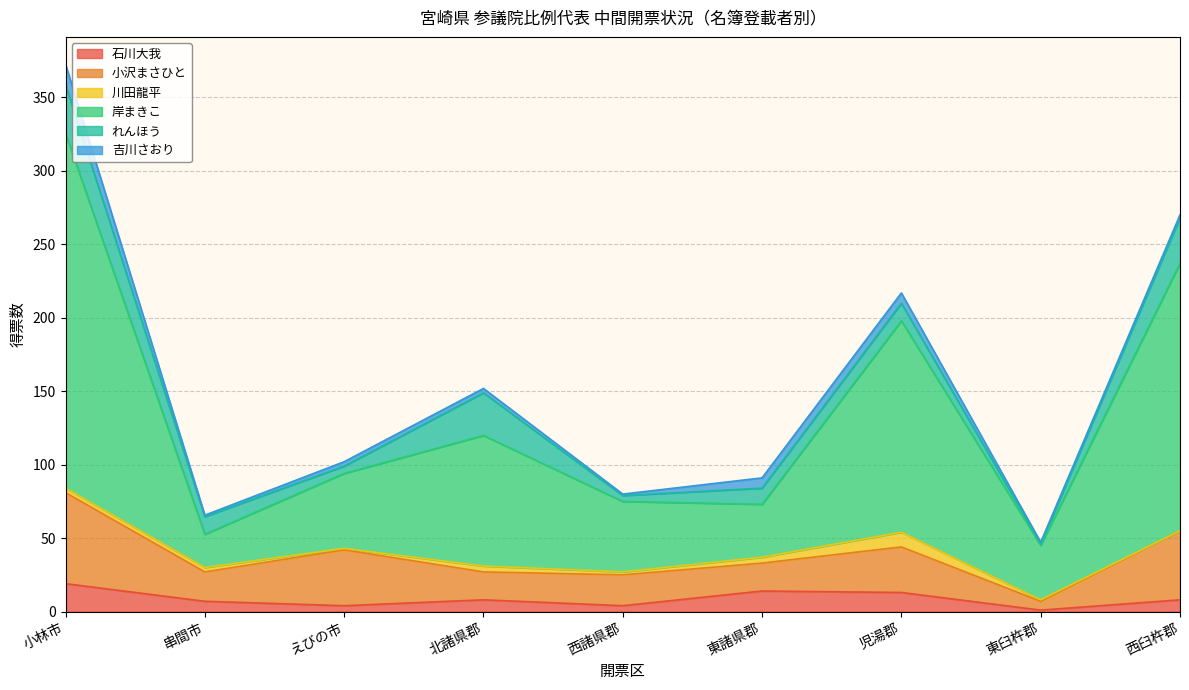

True or false: 川田龍平 has more than 1 interior local peaks.

True